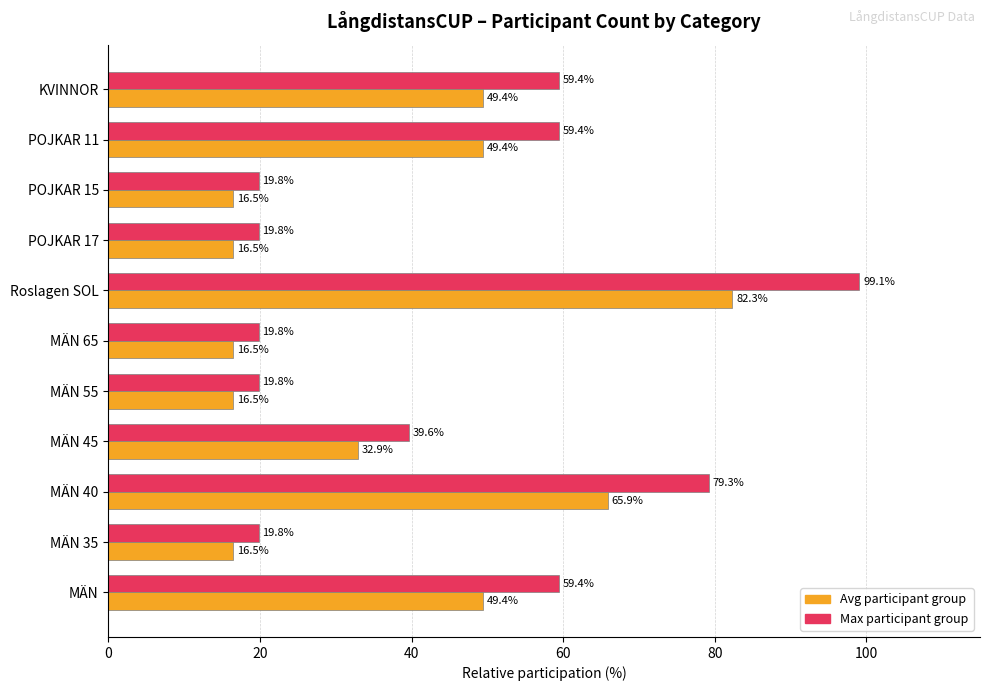

What value does the Max participant group series have at KVINNOR?

59.4